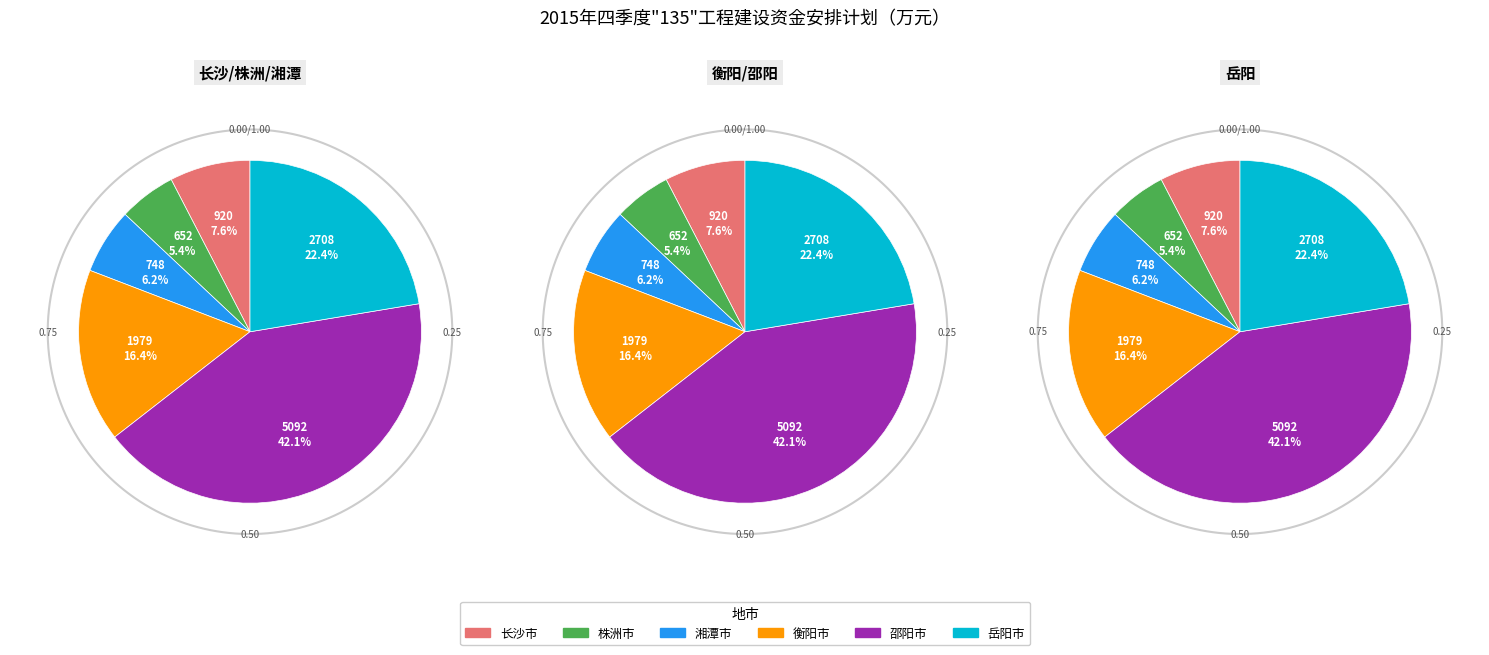

How many slices are in this pie chart?

6